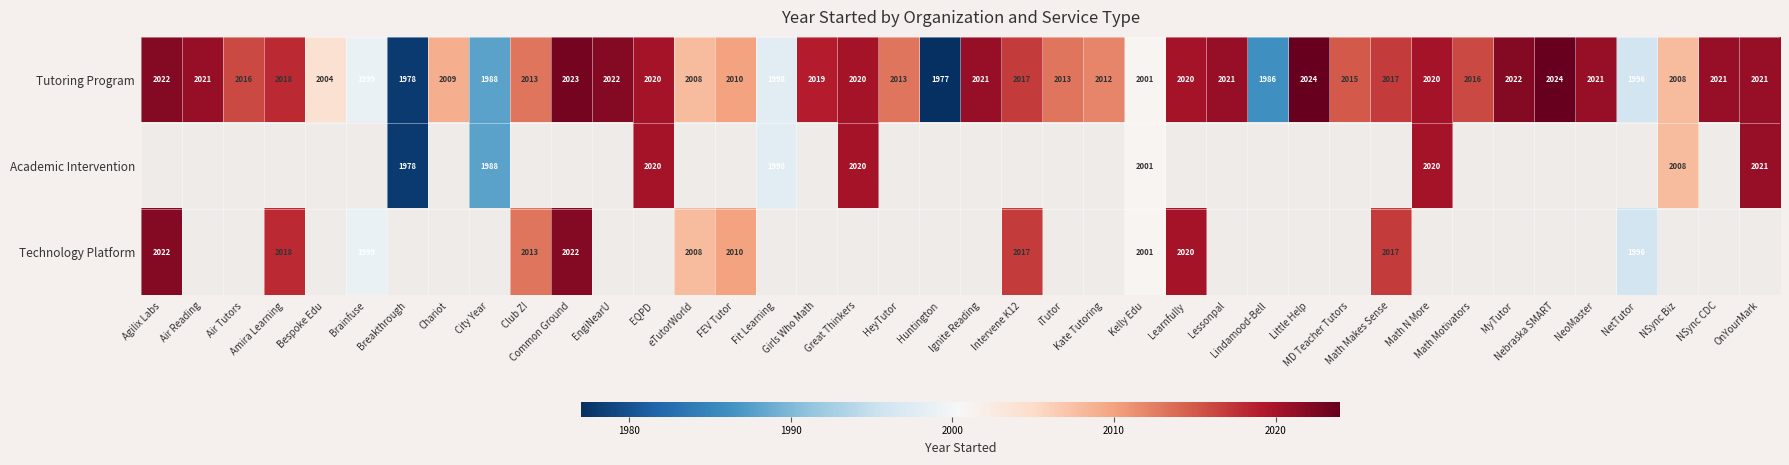

What is the highest value of the Tutoring Program series?

2024